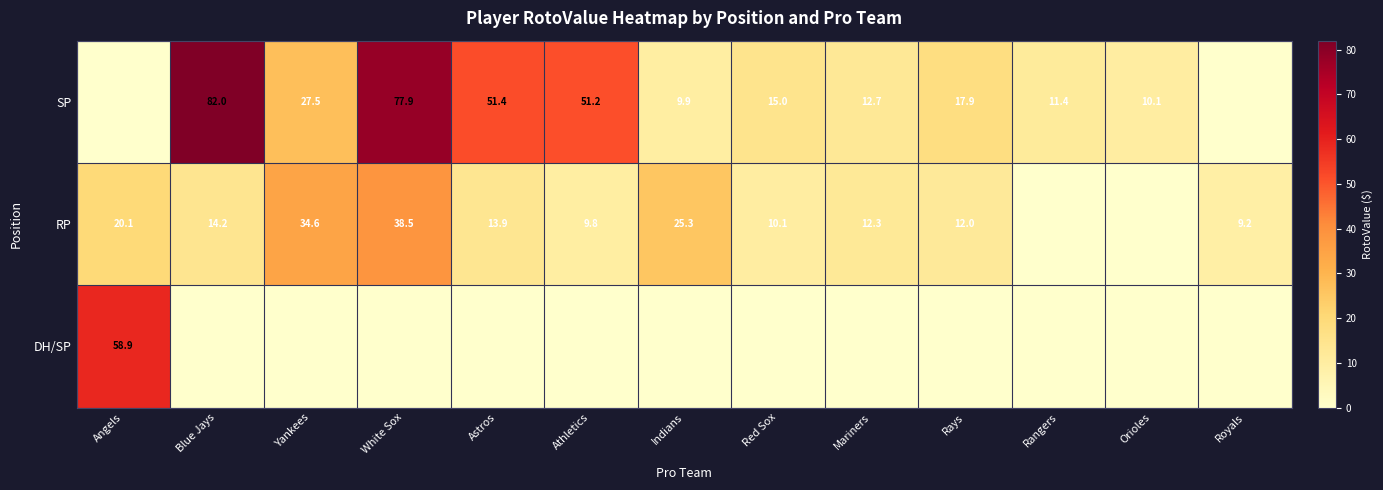

Is it true that RP equals 12.3 at Mariners?

True